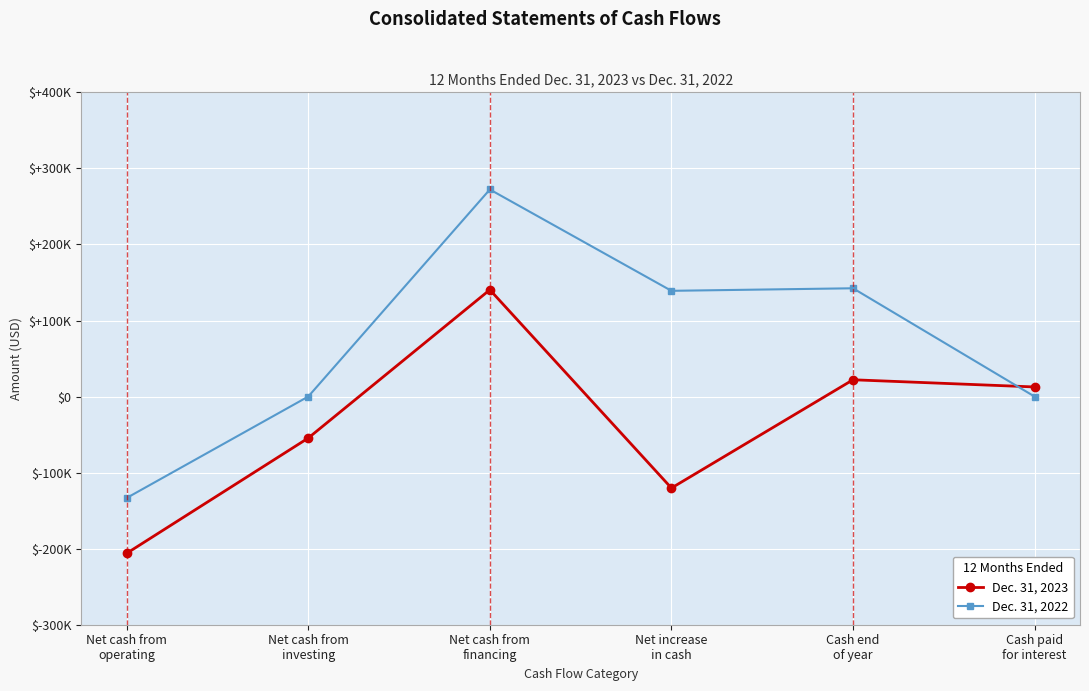

What is the total value across all series at Net cash from
operating?

-339446